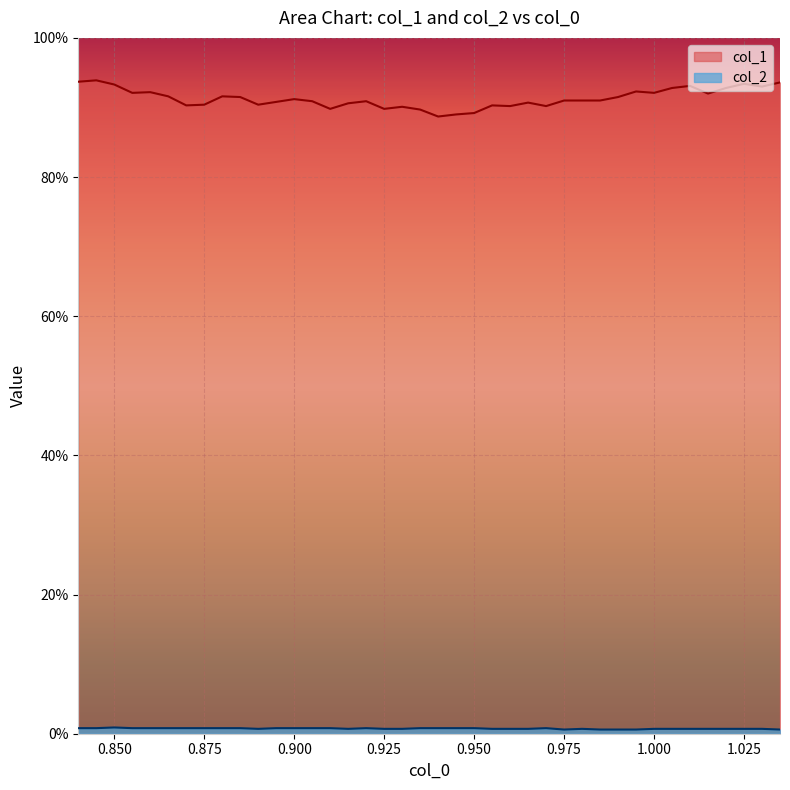

Which series has the widest spread of values?

col_1